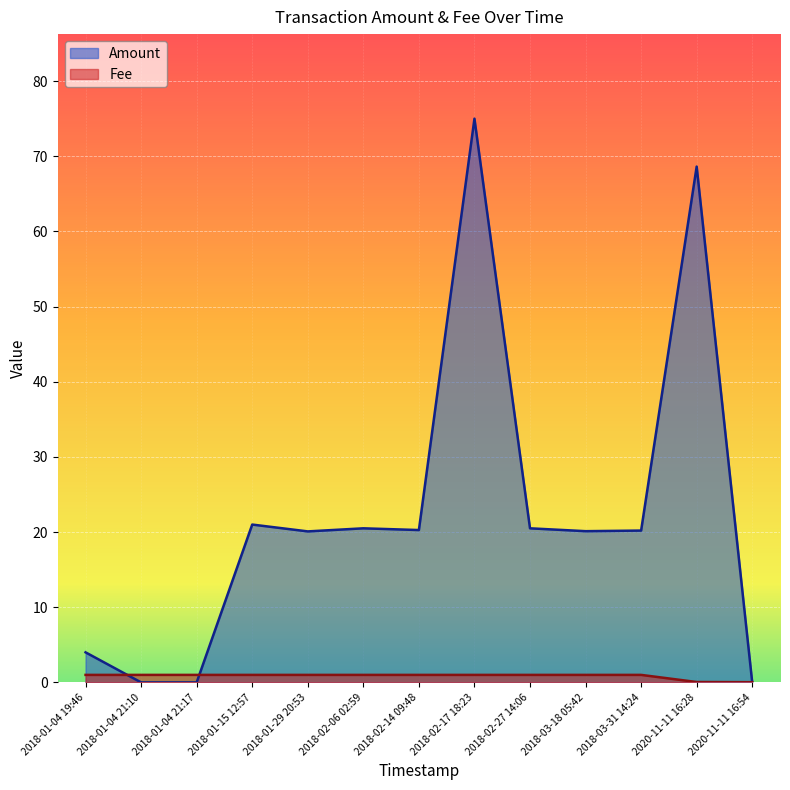

What is the greatest value displayed?

75.0